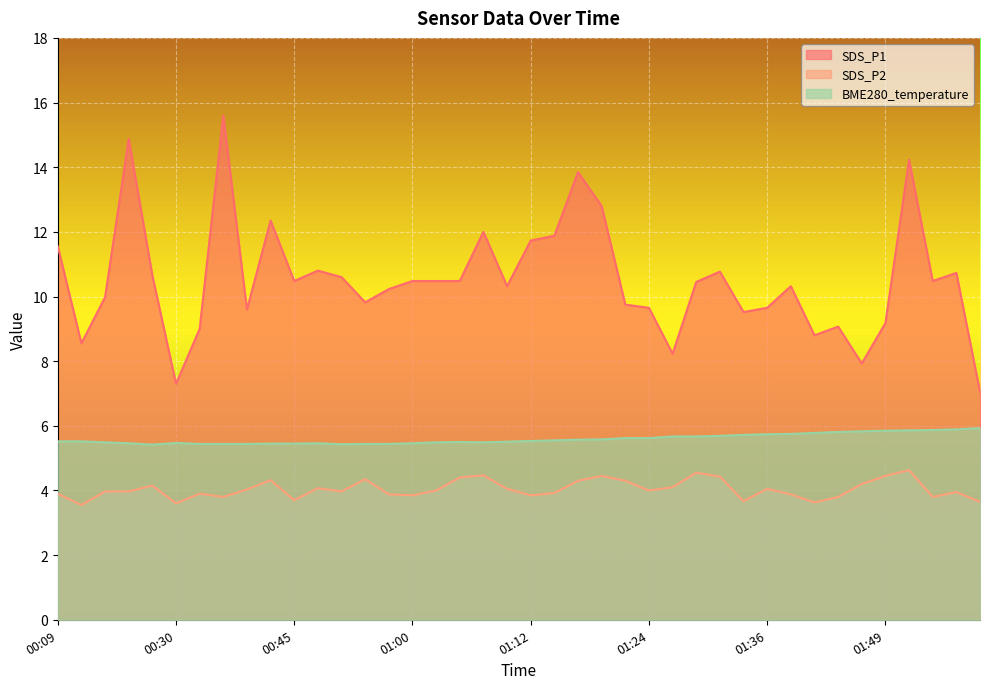

Which series has the widest spread of values?

SDS_P1